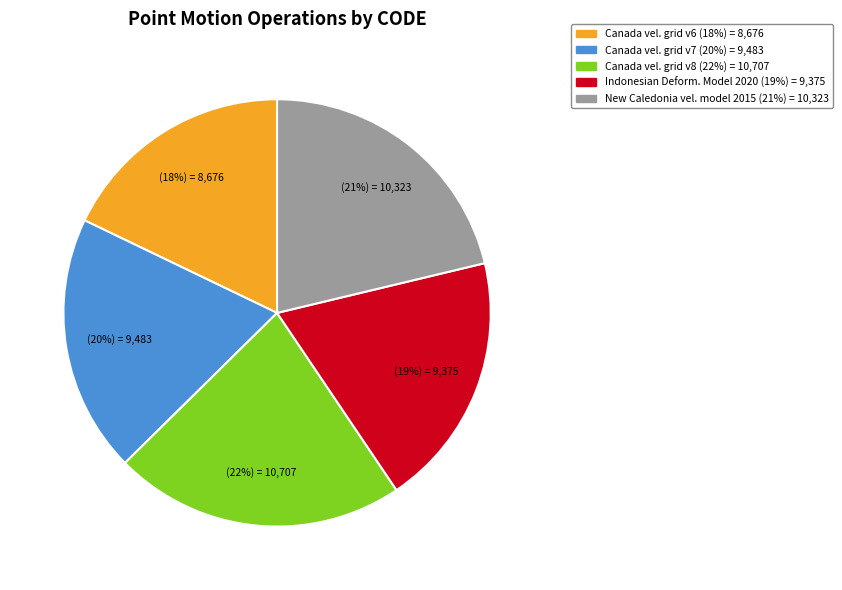

To the nearest percent, what is the difference between the largest and smallest slice percentages?

4%